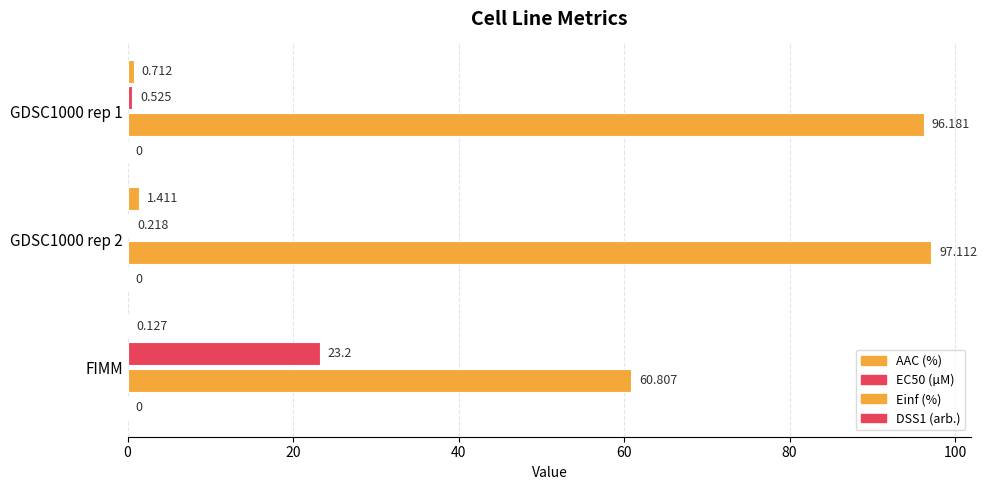

Count the number of data series in this chart.

3